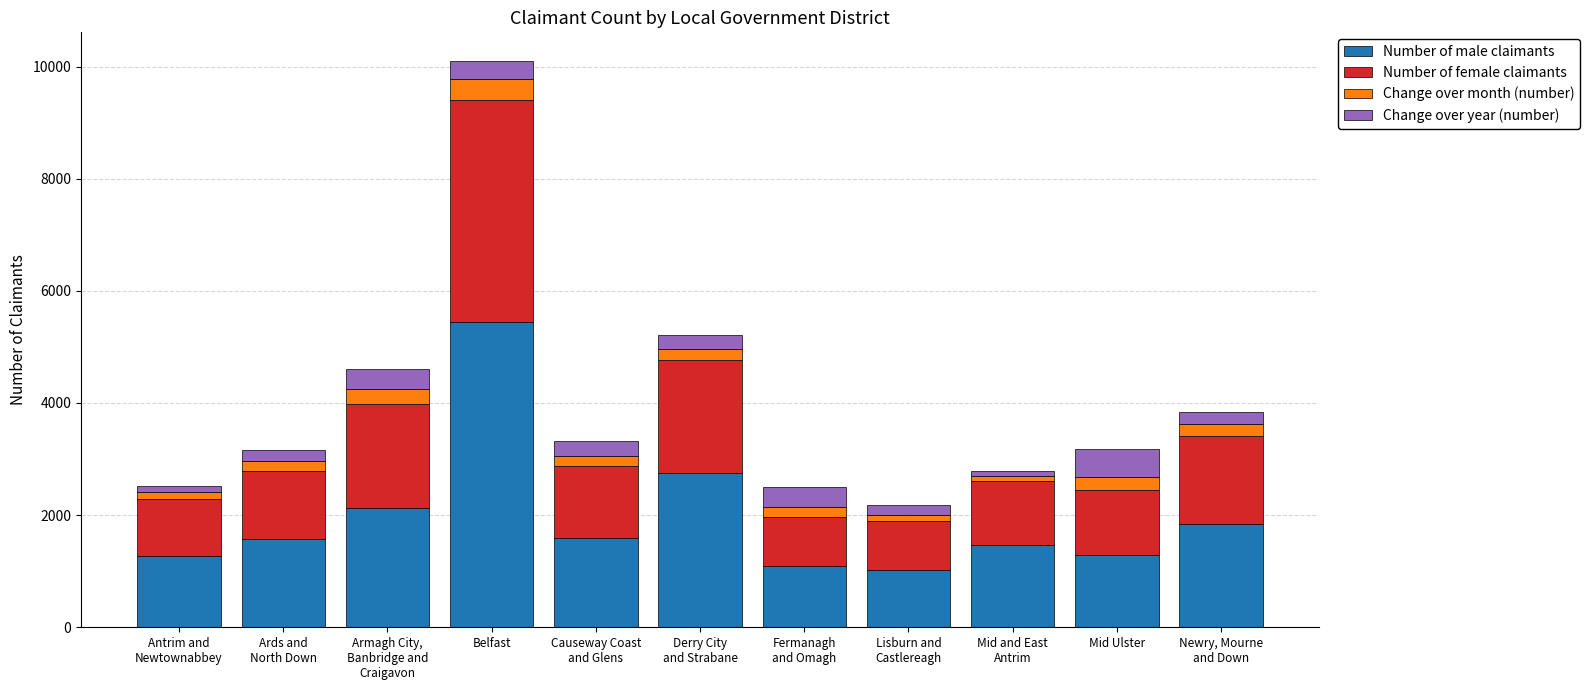

What is the total value across all series at Mid Ulster?

3175